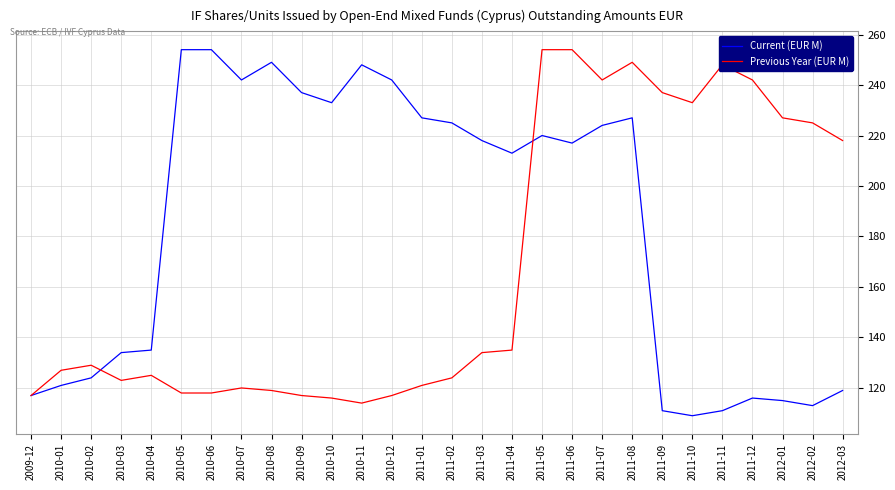

The Previous Year (EUR M) series shows 438 at 2011-06. True or false?

False